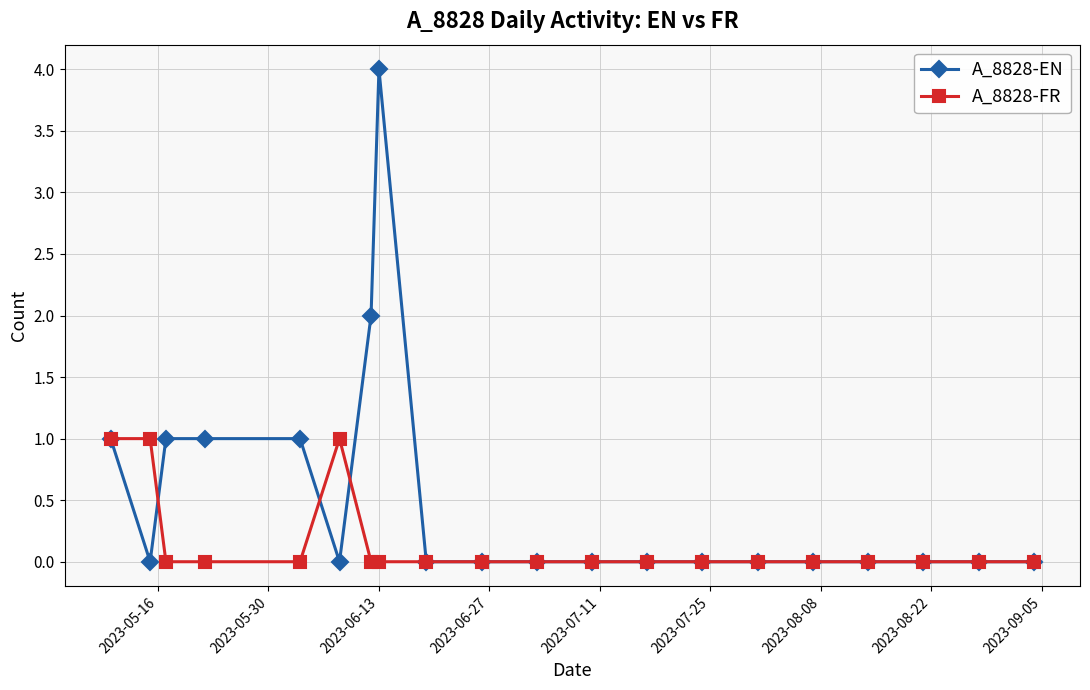

Reading left to right, extract all data points from this chart.

A_8828-EN: 1	0	1	1	1	0	2	4	0	0	0	0	0	0	0	0	0	0	0	0
A_8828-FR: 1	1	0	0	0	1	0	0	0	0	0	0	0	0	0	0	0	0	0	0